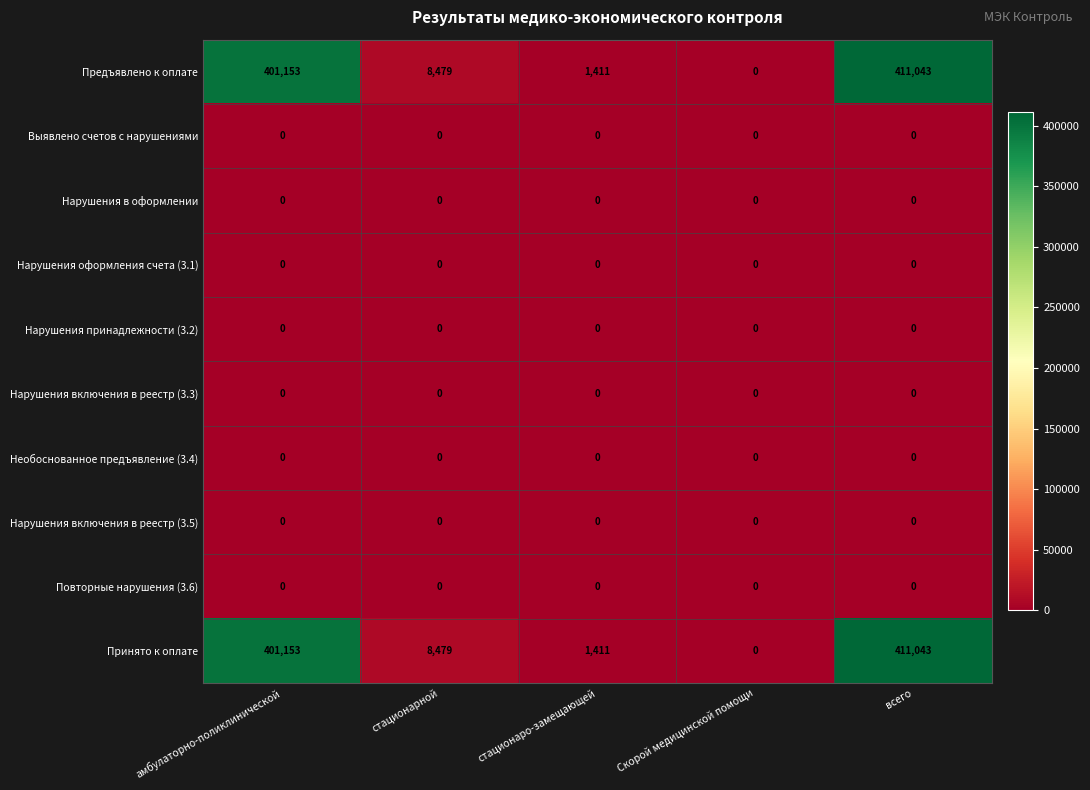

At how many categories does at least one series exceed 1617?

3